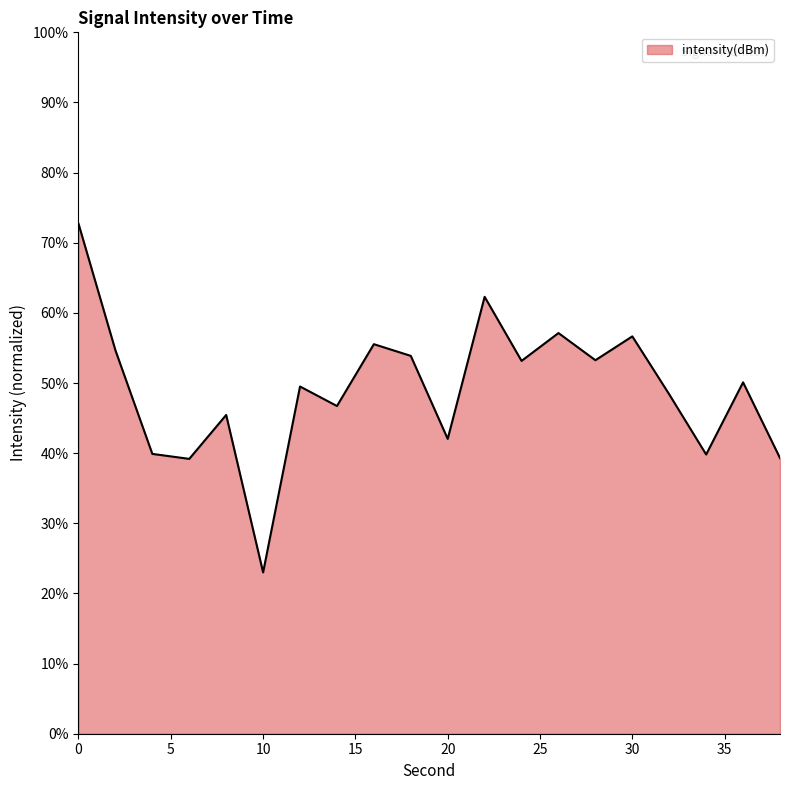

What is the difference between the maximum and minimum values?

49.7